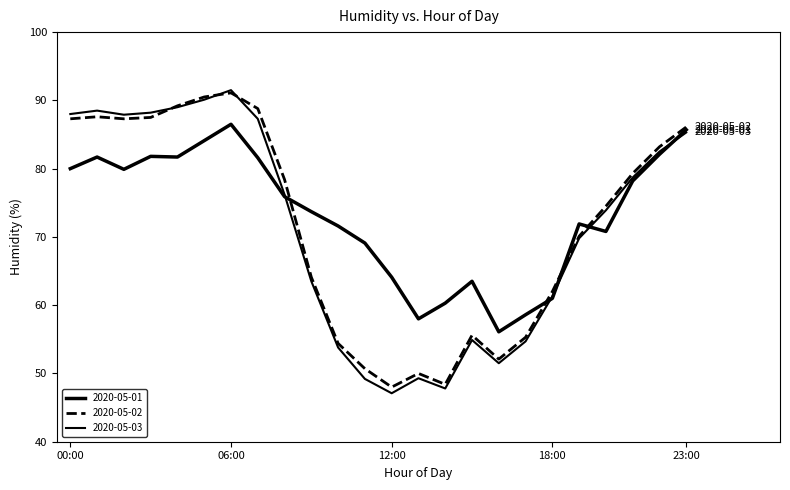

How many lines are shown in the chart?

3